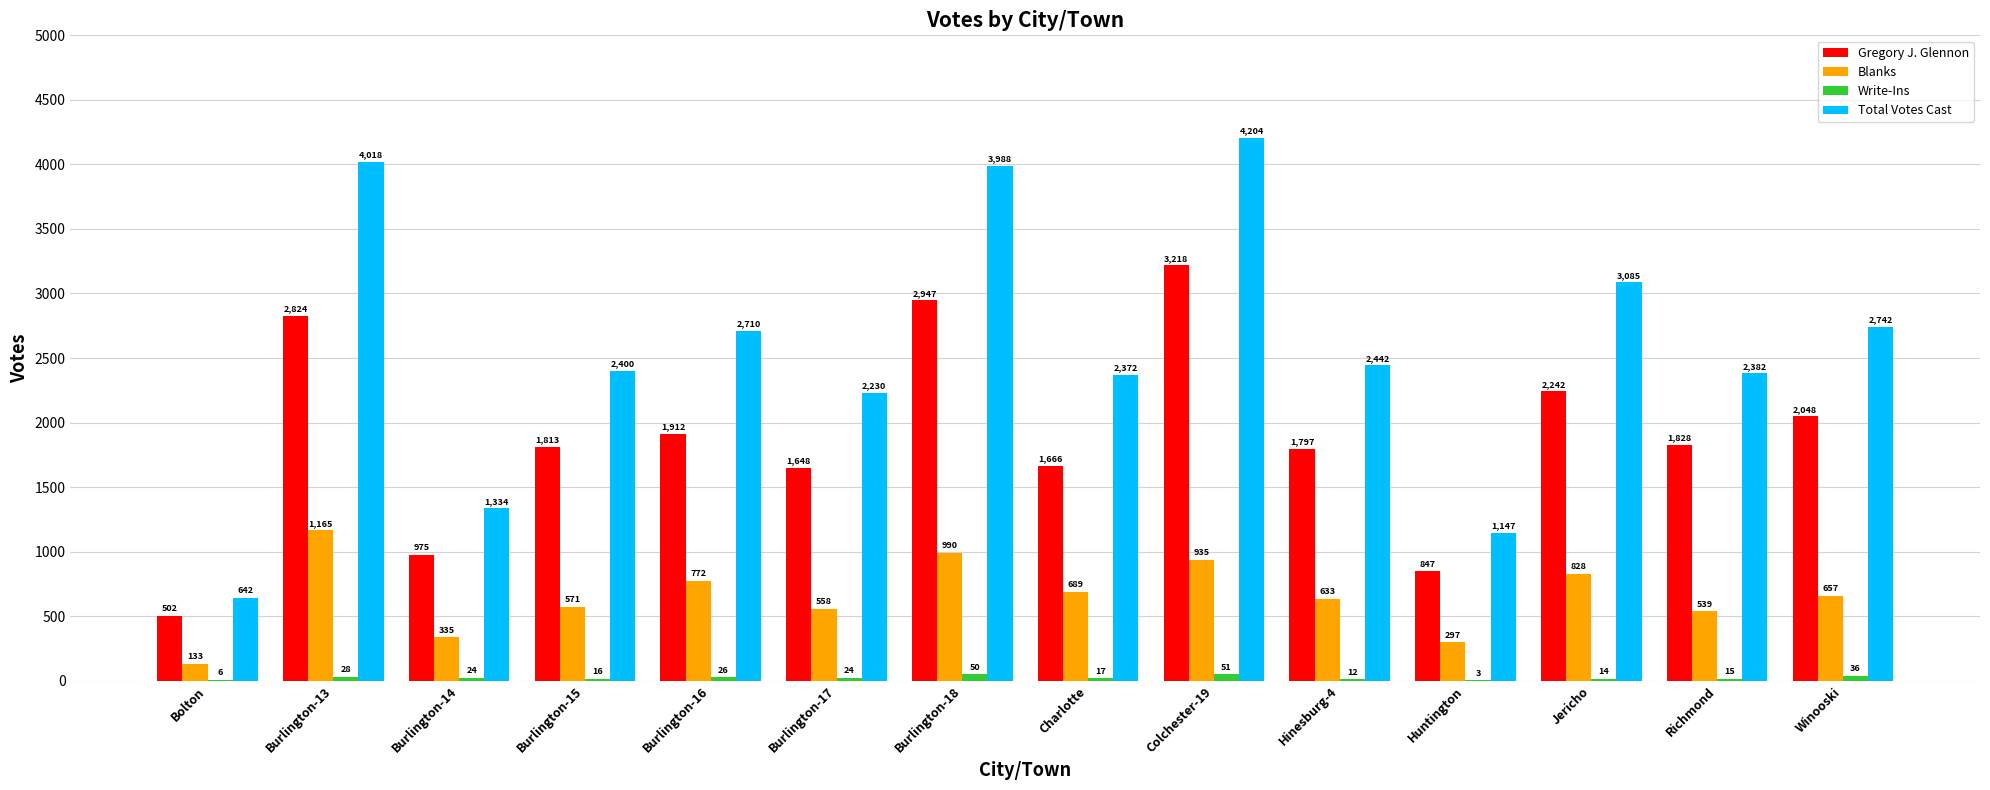

What are all the series names shown in the legend?

Gregory J. Glennon, Blanks, Write-Ins, Total Votes Cast